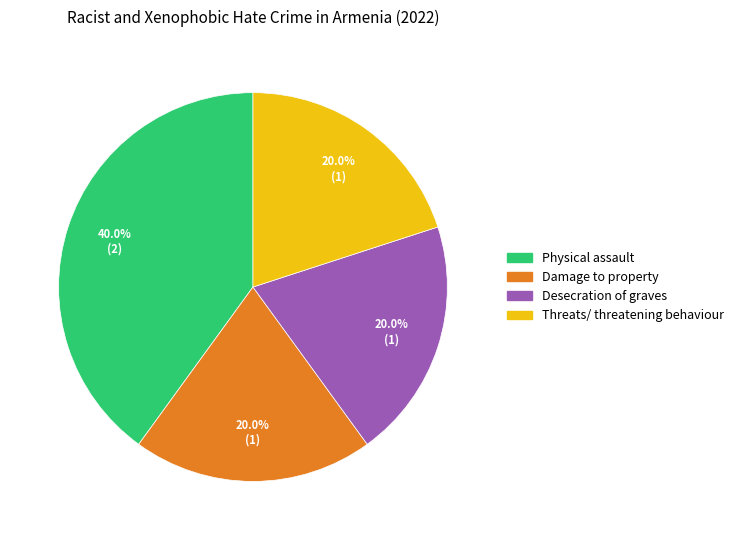

Does any single category account for the majority?

No